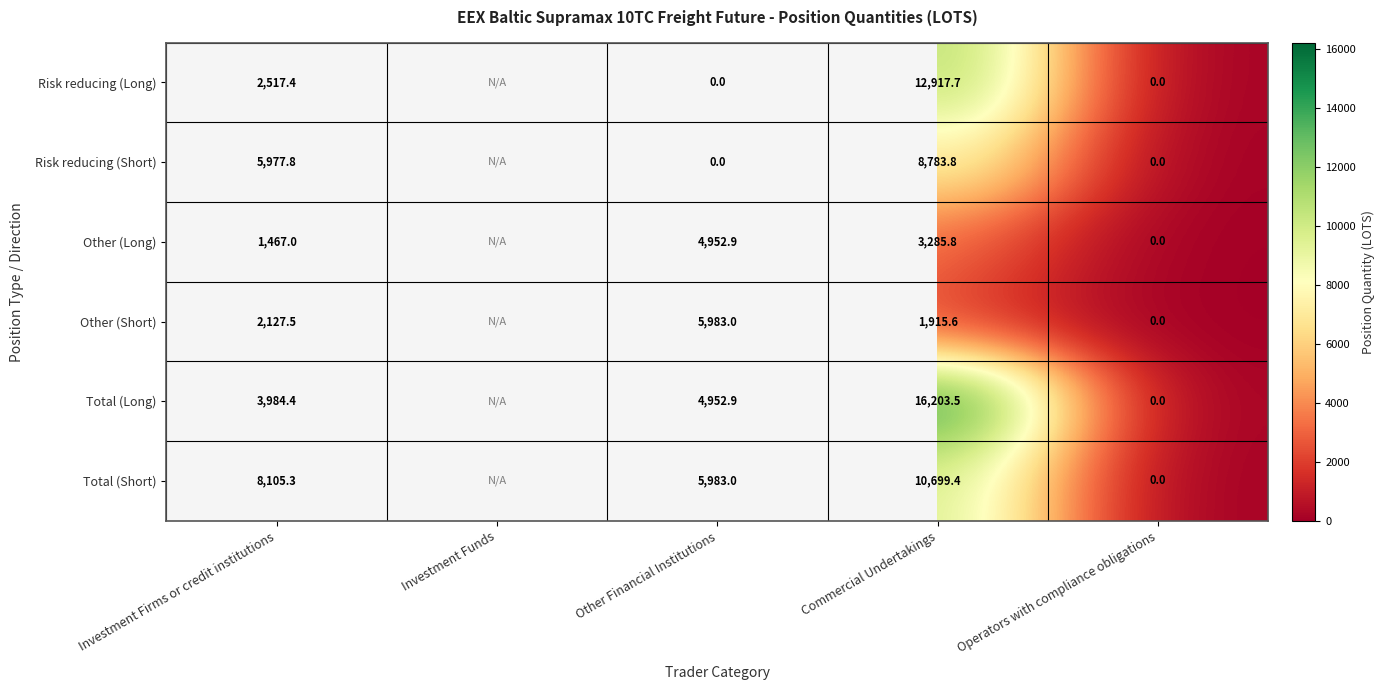

Between Investment Firms or credit institutions and Operators with compliance obligations, which series saw the biggest shift?

Total (Short)